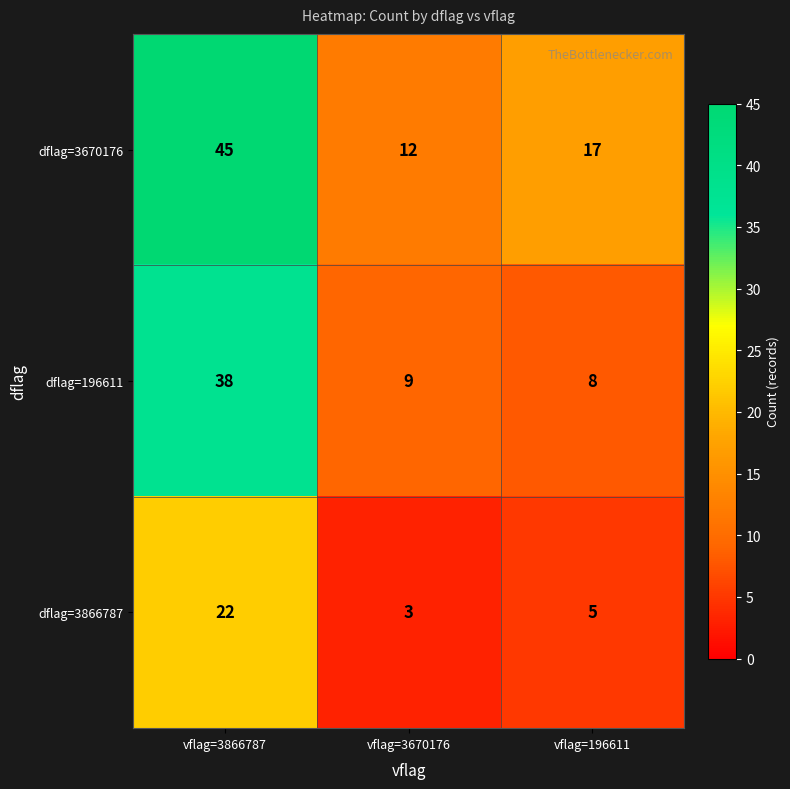

Reading right to left, what are all the values shown in this chart?

dflag=3670176: 17	12	45
dflag=196611: 8	9	38
dflag=3866787: 5	3	22